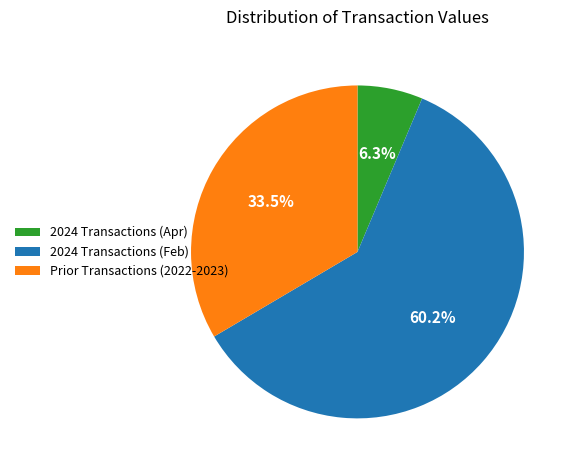

Which category has the smallest portion of the pie?

2024 Transactions (Apr)